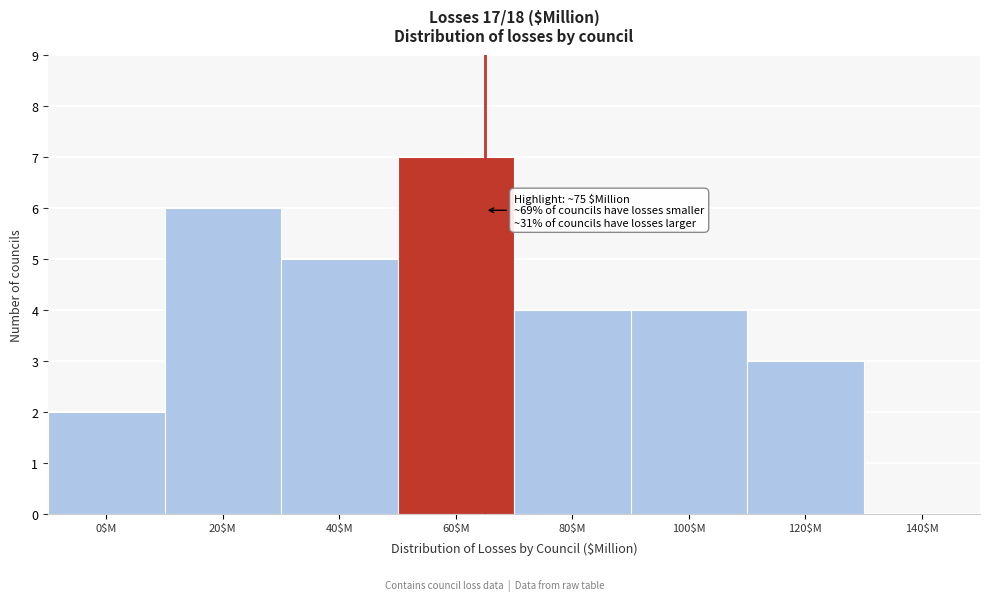

What value does the data have at 80$M?

4